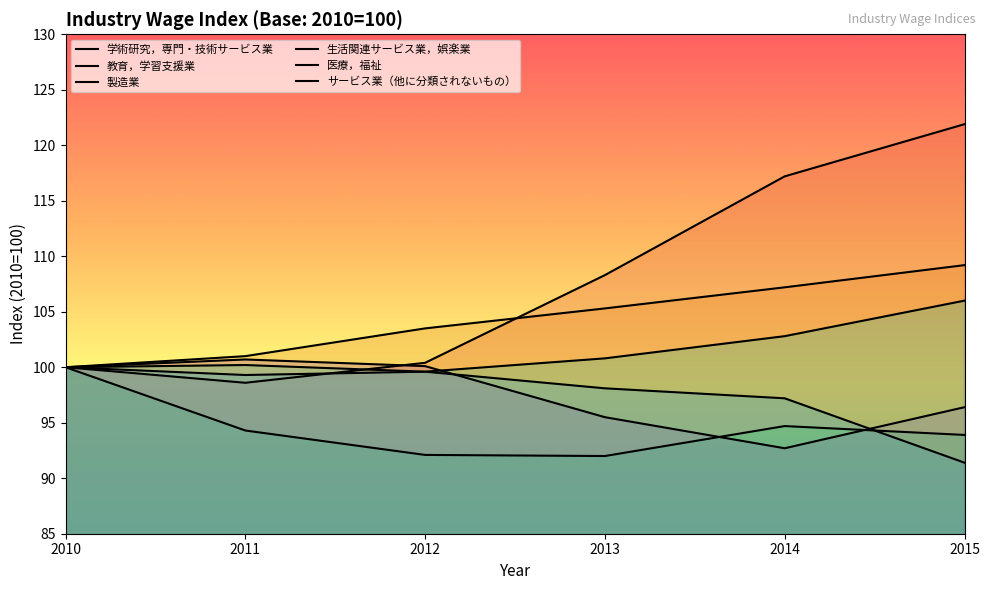

At which label is 生活関連サービス業，娯楽業 closest to 96?

2014